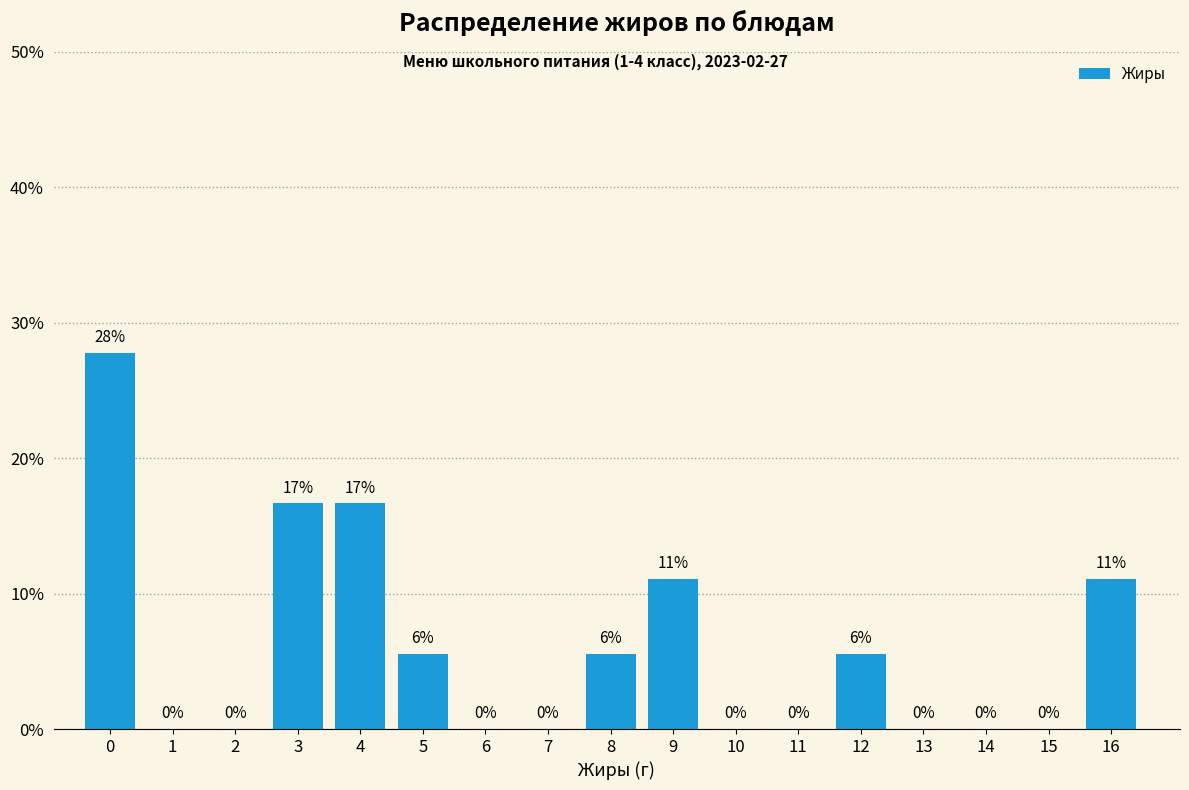

True or false: the data shows 3.4 at 8.

False